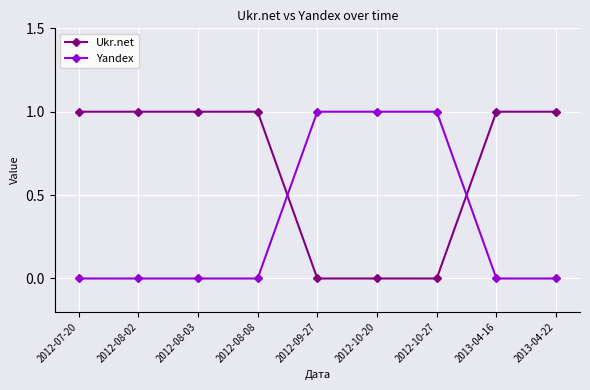

How many data points does each series have?

9